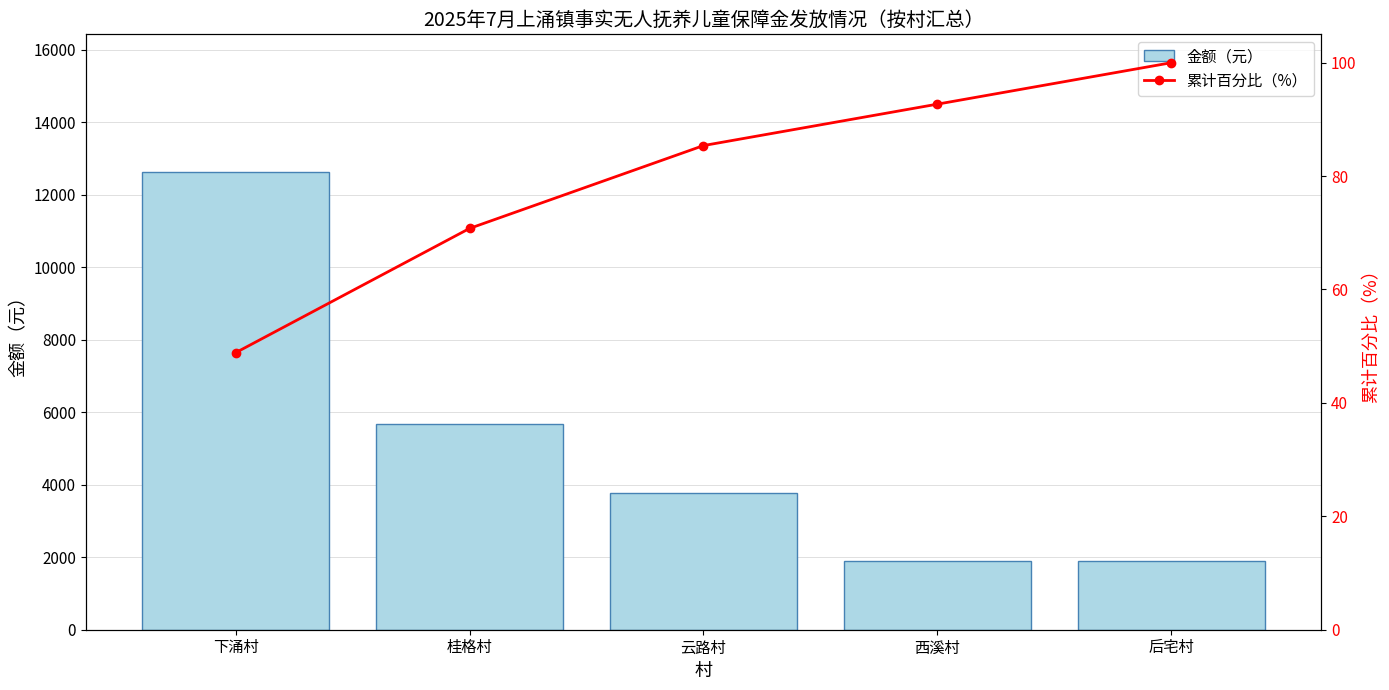

Reading left to right, what are all the values shown in this chart?

金额（元）: 下涌村=12639.0	桂格村=5673.0	云路村=3782.0	西溪村=1891.0	后宅村=1891.0
累计百分比（%）: 下涌村=48.8	桂格村=70.8	云路村=85.4	西溪村=92.7	后宅村=100.0